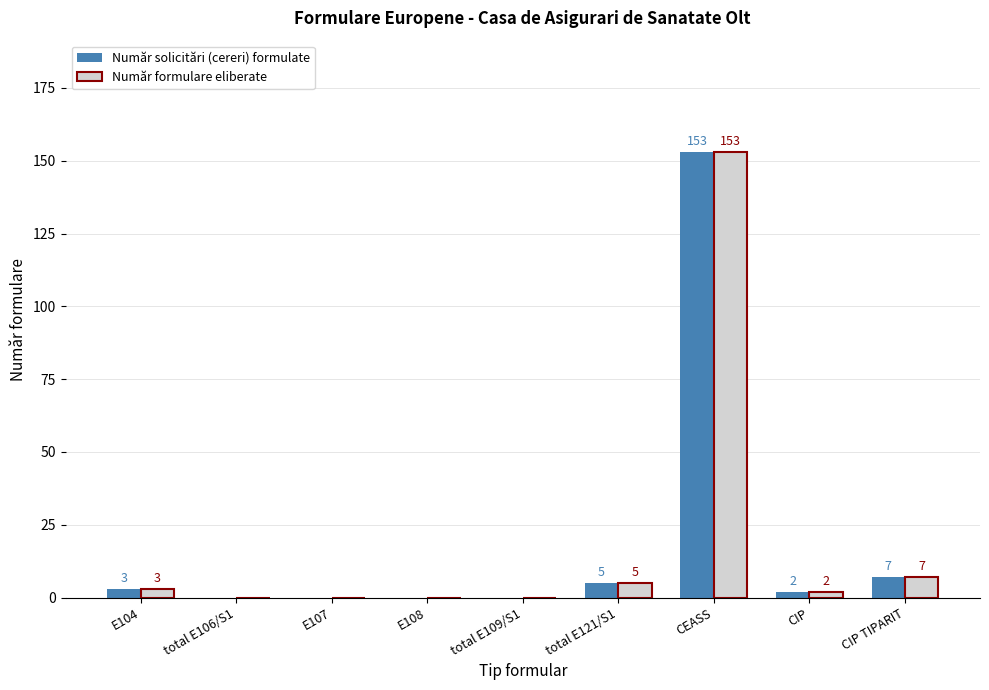

What is the sum of all Număr solicitări (cereri) formulate values?

170